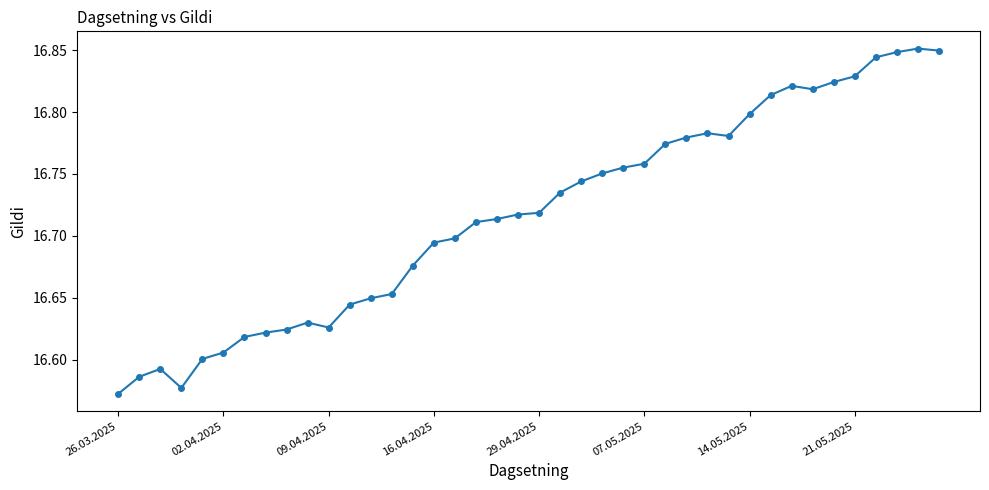

True or false: the data has more than 1 interior local peaks.

True